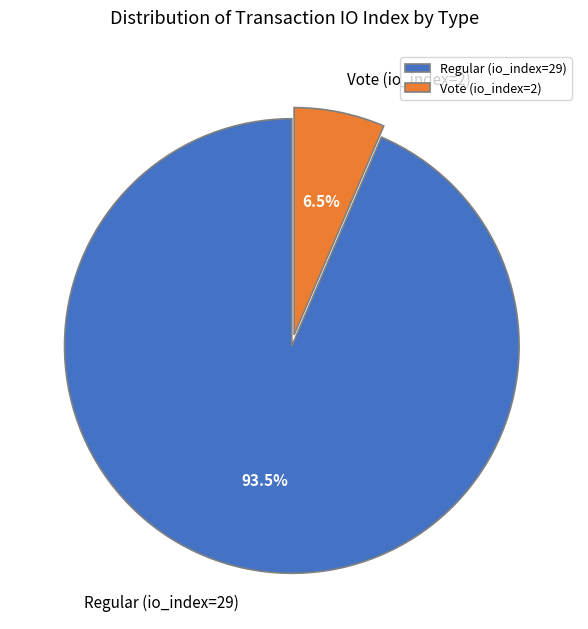

To the nearest percent, what is the difference between the largest and smallest slice percentages?

87%